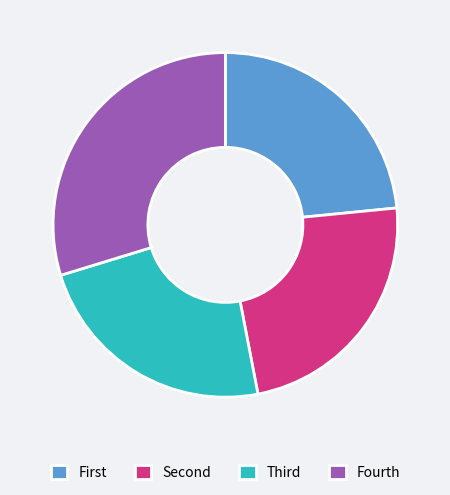

Is there a majority slice in this chart?

No